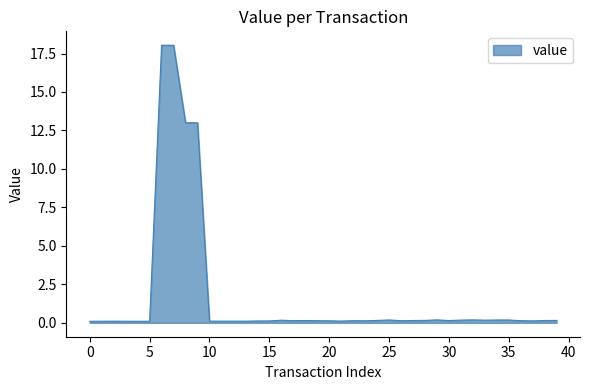

What is the maximum value shown in the chart?

18.0